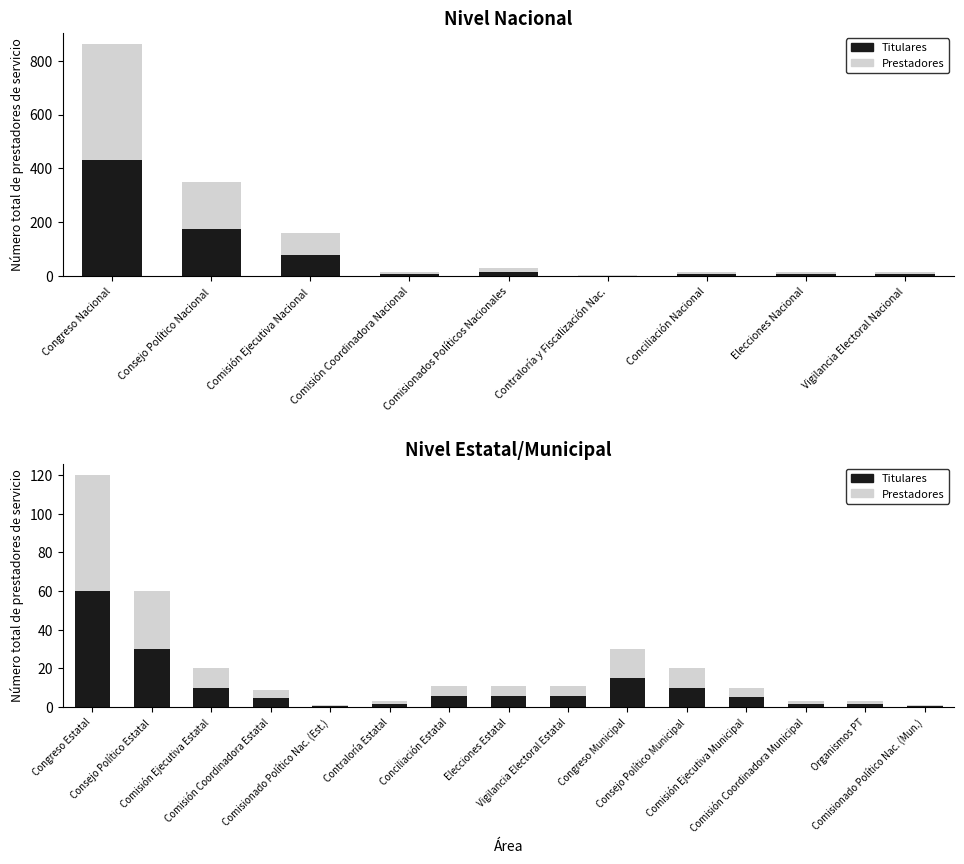

What is the value of the Prestadores (Total) bar at the 7th from the left?

11.0